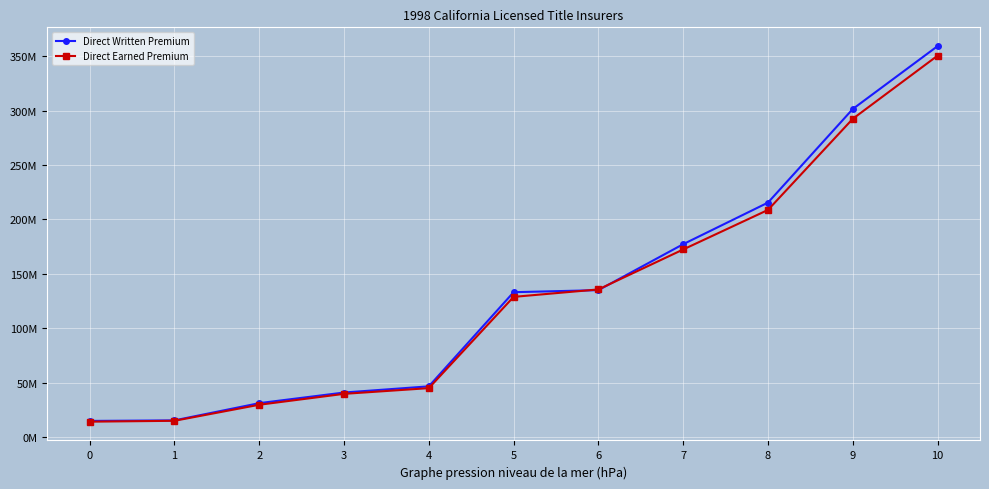

What are all the series names shown in the legend?

Direct Written Premium, Direct Earned Premium